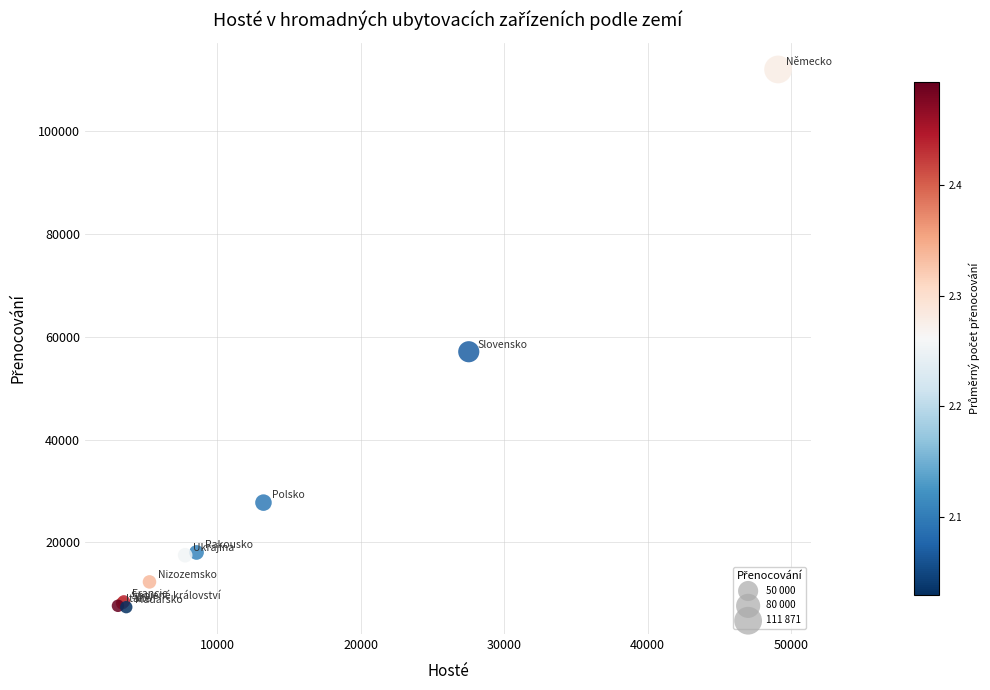

What Y value in the scatter plot is closest to 59656?

57047